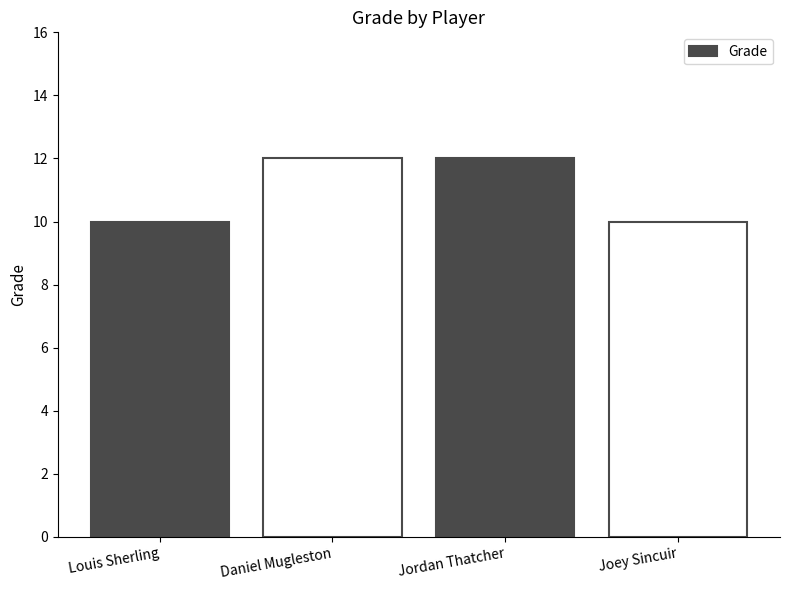

What is the maximum value shown in the chart?

12